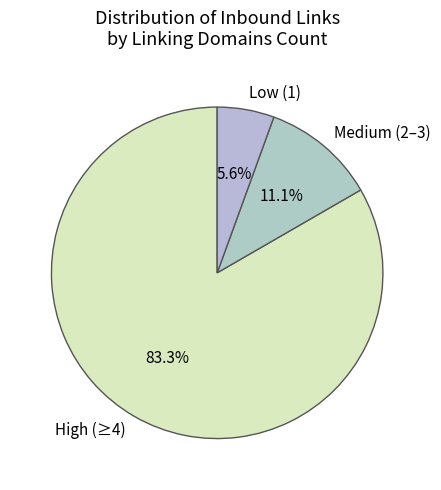

To the nearest percent, what is the average slice percentage?

33%